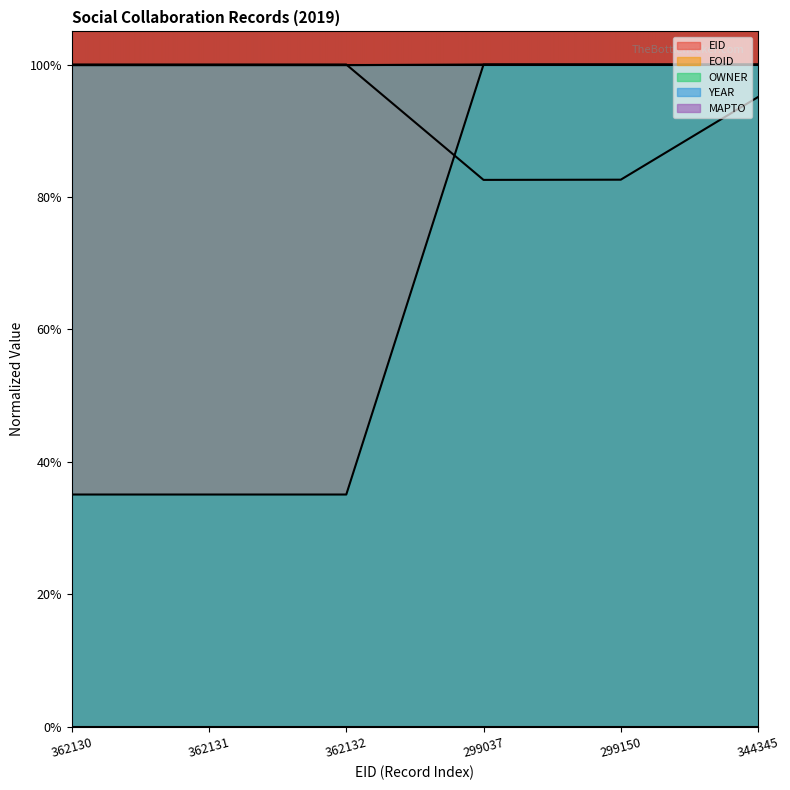

At which category is the sum across all series the highest?

344345